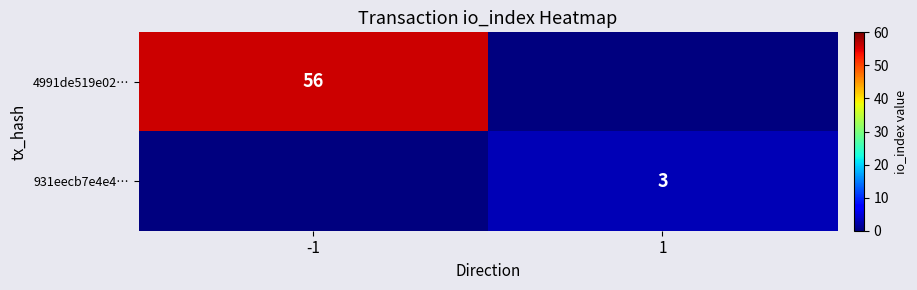

What is the total value across all series at -1?

56